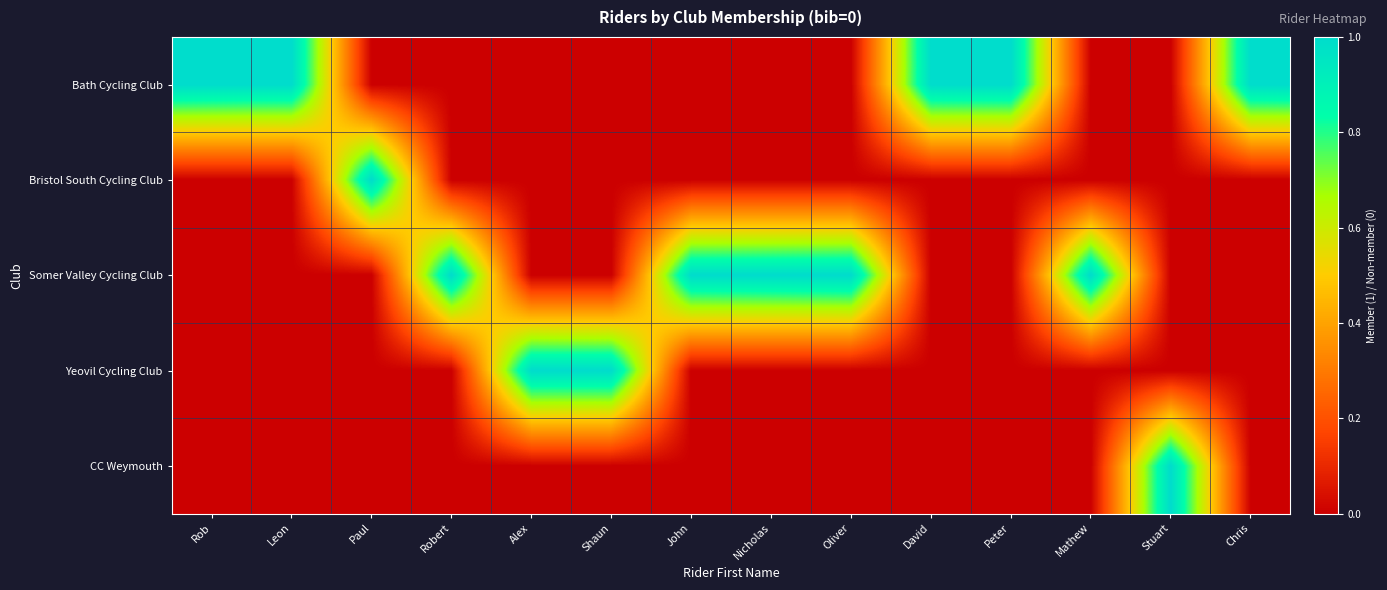

Reading left to right, what are all the values shown in this chart?

Bath Cycling Club: Rob=1	Leon=1	Paul=0	Robert=0	Alex=0	Shaun=0	John=0	Nicholas=0	Oliver=0	David=1	Peter=1	Mathew=0	Stuart=0	Chris=1
Bristol South Cycling Club: Rob=0	Leon=0	Paul=1	Robert=0	Alex=0	Shaun=0	John=0	Nicholas=0	Oliver=0	David=0	Peter=0	Mathew=0	Stuart=0	Chris=0
Somer Valley Cycling Club: Rob=0	Leon=0	Paul=0	Robert=1	Alex=0	Shaun=0	John=1	Nicholas=1	Oliver=1	David=0	Peter=0	Mathew=1	Stuart=0	Chris=0
Yeovil Cycling Club: Rob=0	Leon=0	Paul=0	Robert=0	Alex=1	Shaun=1	John=0	Nicholas=0	Oliver=0	David=0	Peter=0	Mathew=0	Stuart=0	Chris=0
CC Weymouth: Rob=0	Leon=0	Paul=0	Robert=0	Alex=0	Shaun=0	John=0	Nicholas=0	Oliver=0	David=0	Peter=0	Mathew=0	Stuart=1	Chris=0